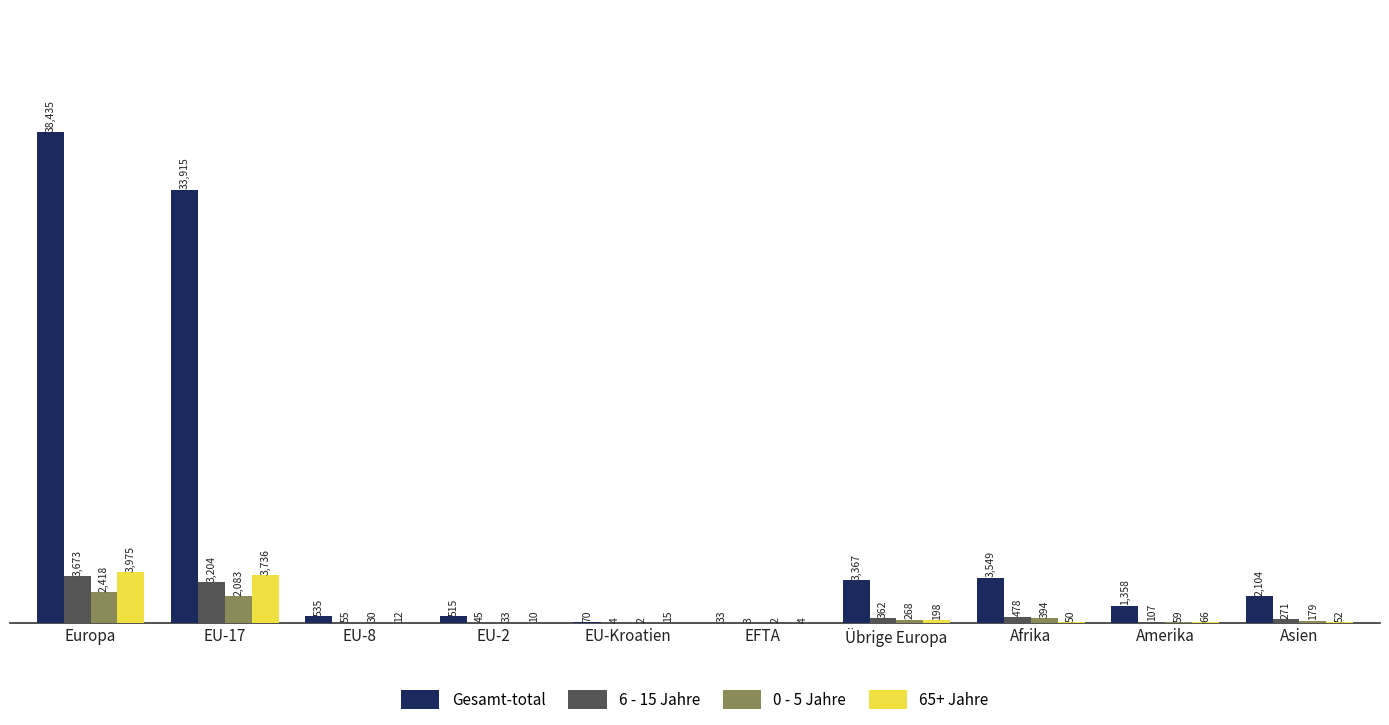

How many series are shown in this chart?

4